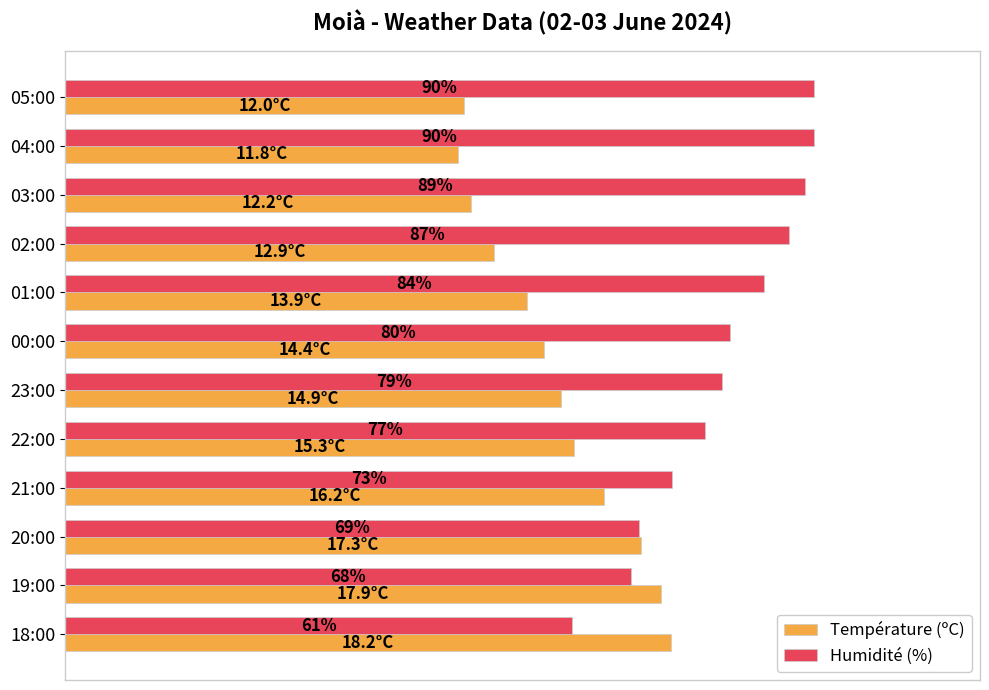

Is the value of Température (ºC) at 21:00 greater than the value of Humidité (%) at 00:00?

No